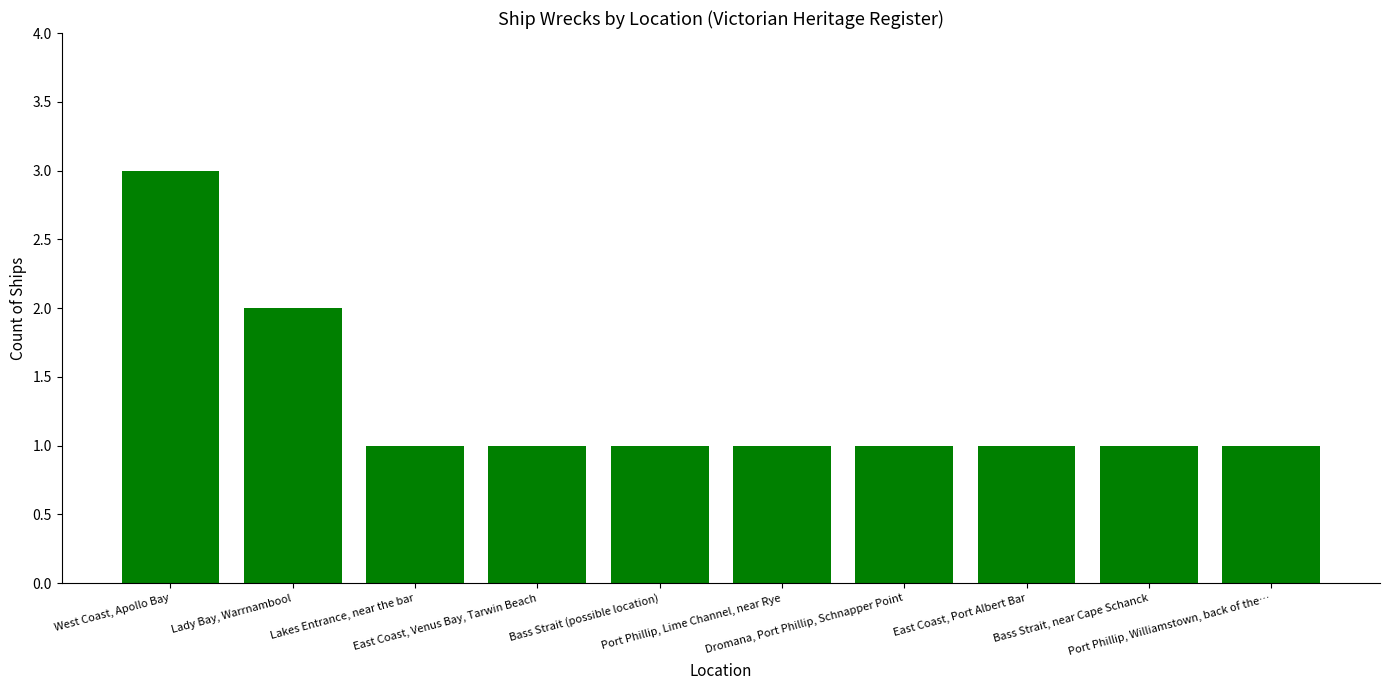

Does the chart contain any negative values?

No